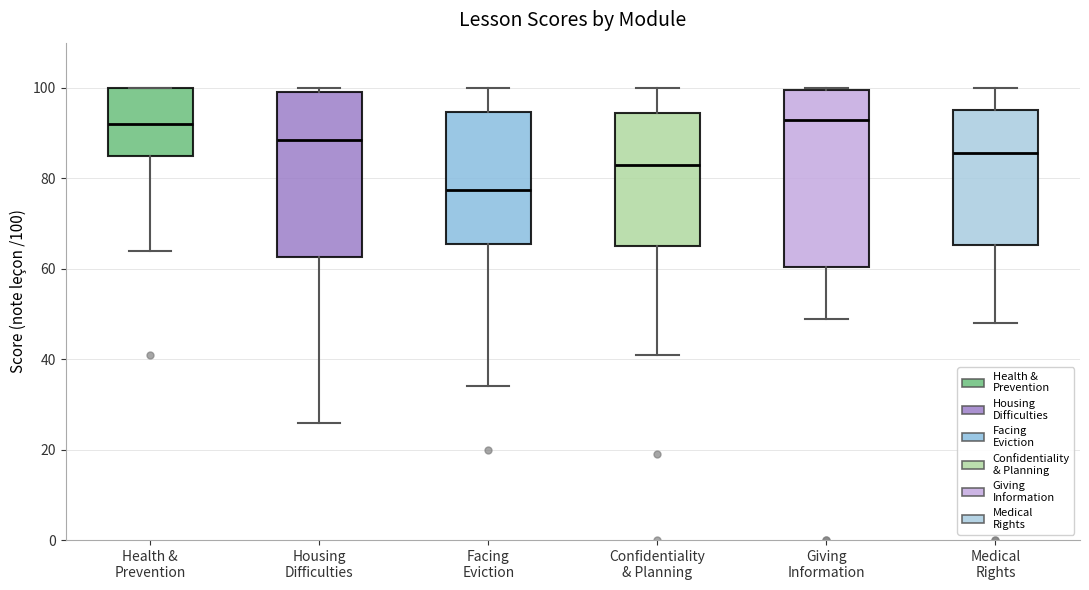

Reading left to right, transcribe this box plot: for each box, give where its median line is, the range the box spans, and where its two whiskers end, as read against the y-axis. The values are not printed on the chart, so give them approximately, as read against the axis.

Health & Prevention: median 92, box 86 to 100, whiskers 64 to 100
Housing Difficulties: median 88, box 62 to 100, whiskers 26 to 100 (just above the box's upper edge)
Facing Eviction: median 78, box 66 to 94, whiskers 34 to 100
Confidentiality & Planning: median 84, box 66 to 94, whiskers 42 to 100
Giving Information: median 94, box 60 to 100, whiskers 50 to 100
Medical Rights: median 86, box 66 to 96, whiskers 48 to 100